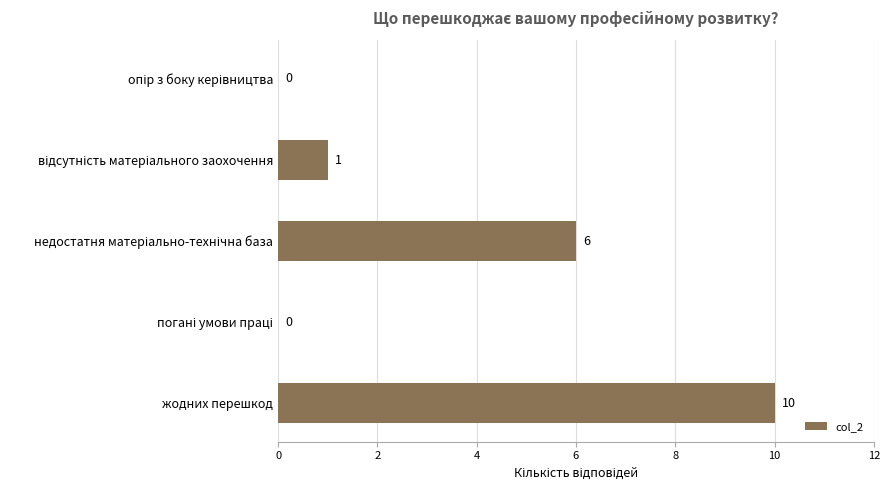

At which category does the chart reach its peak across all series?

жодних перешкод